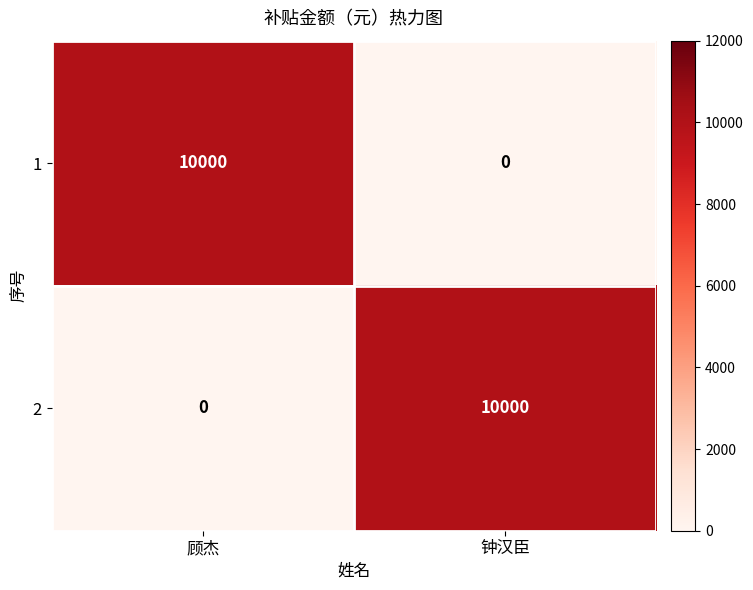

List the labels in order of 2 value, smallest first.

顾杰, 钟汉臣